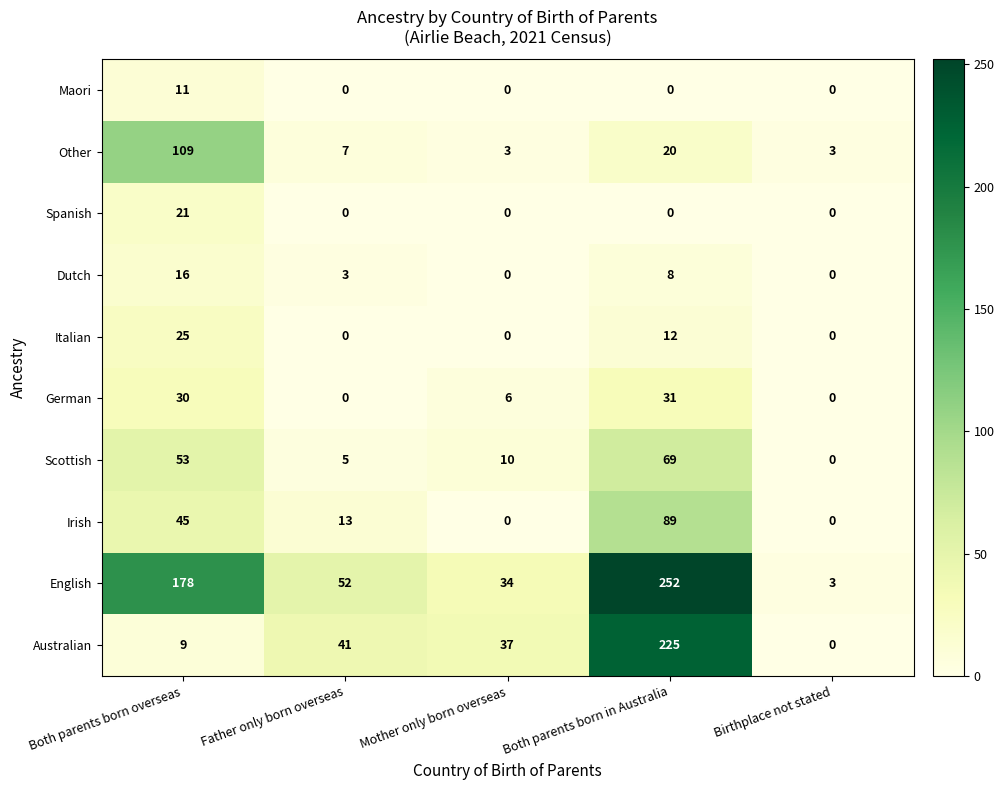

Which series has the largest range (max minus min)?

English